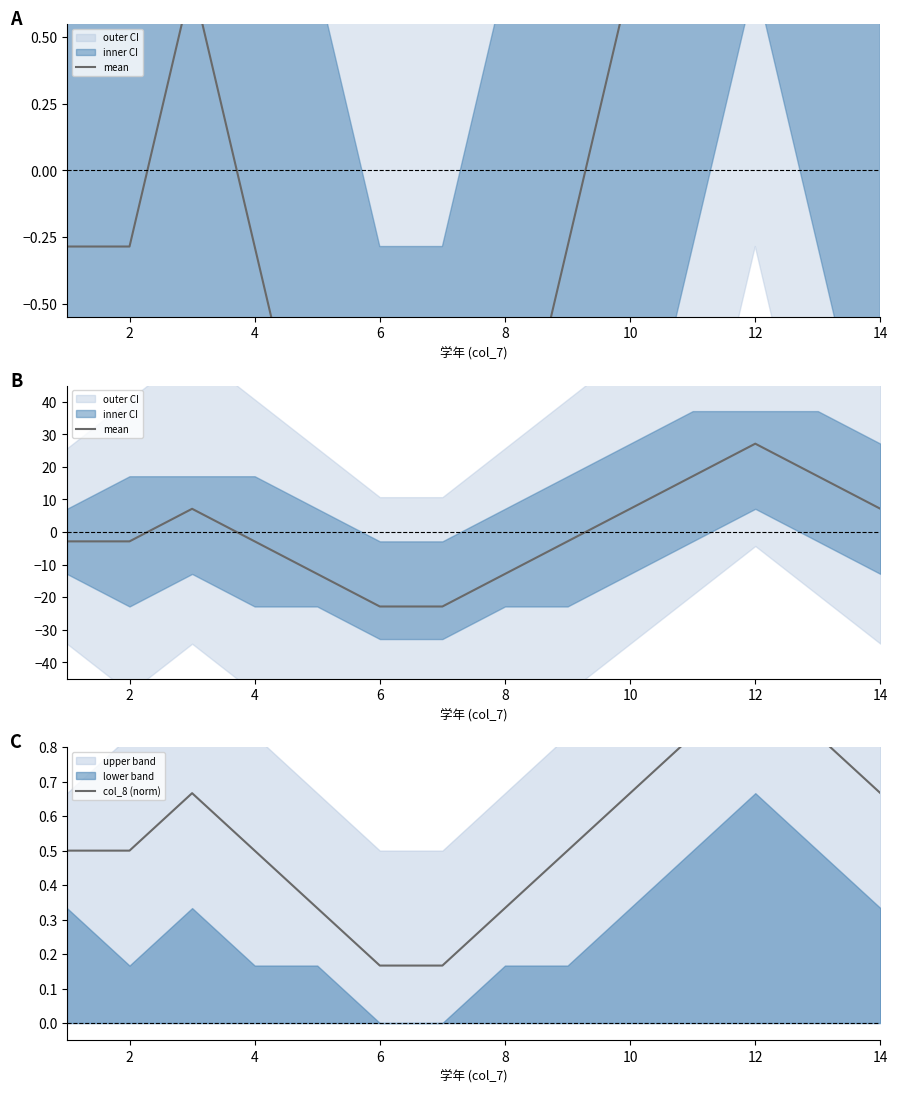

Which series ends up on top after the final intersection of col_8 (norm) and mean?

mean